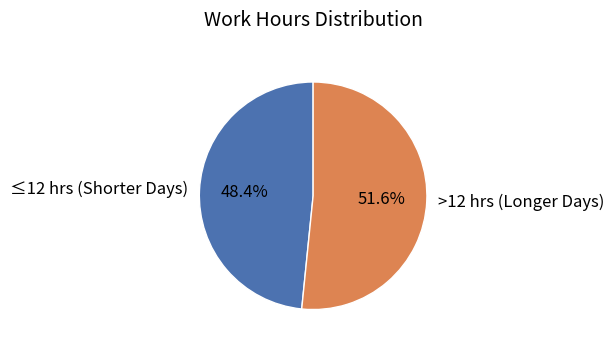

To the nearest percent, what is the difference between the largest and smallest slice percentages?

3%